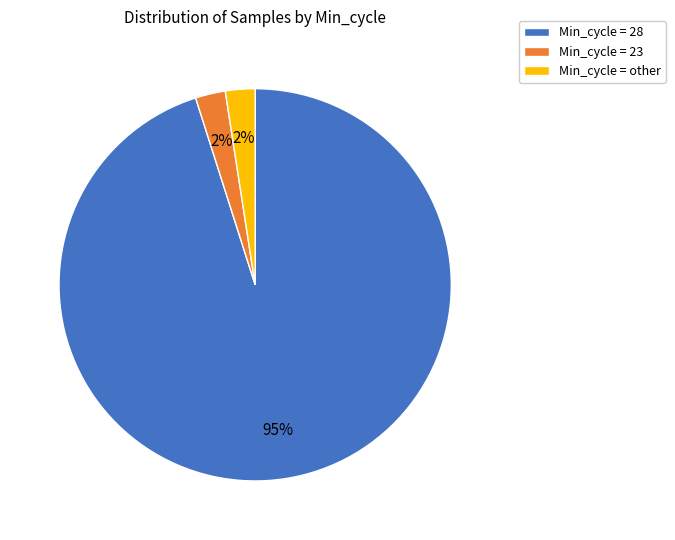

To the nearest percent, what percentage of the pie is Min_cycle = other?

2%